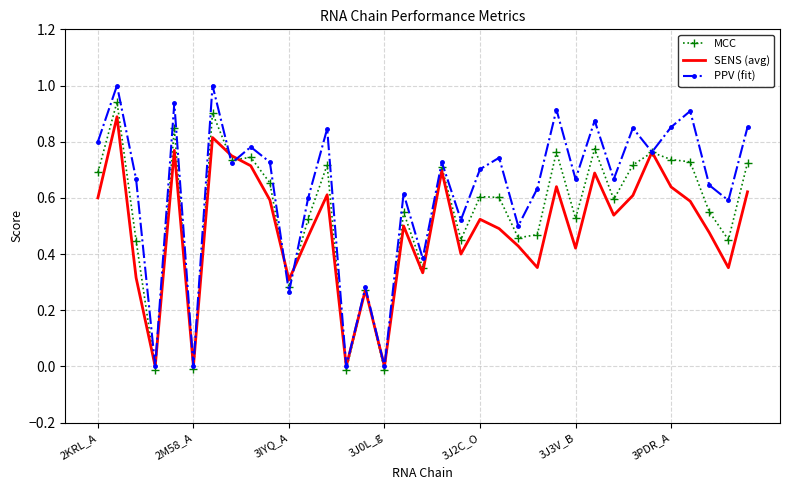

What are all the series names shown in the legend?

MCC, SENS (avg), PPV (fit)